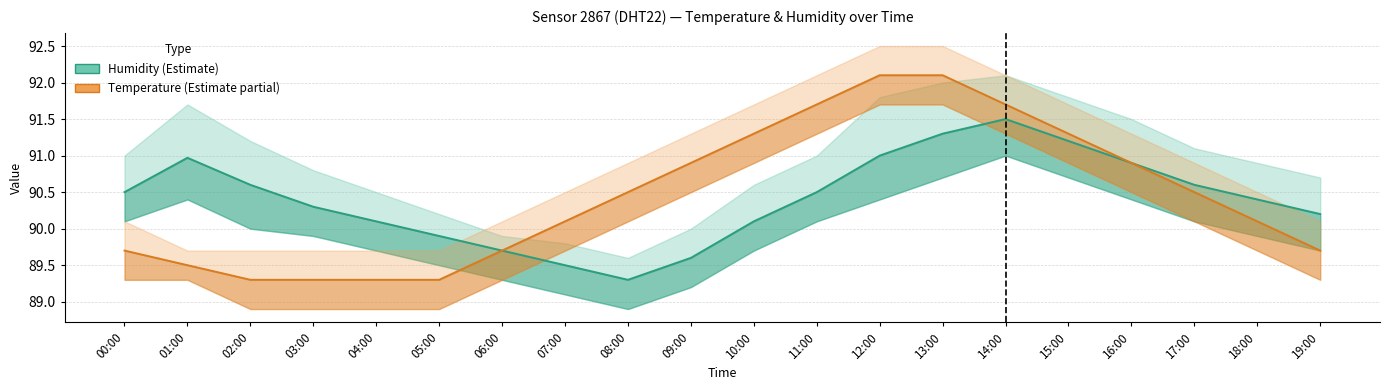

At which category does Humidity (%) reach its first local valley?

08:00